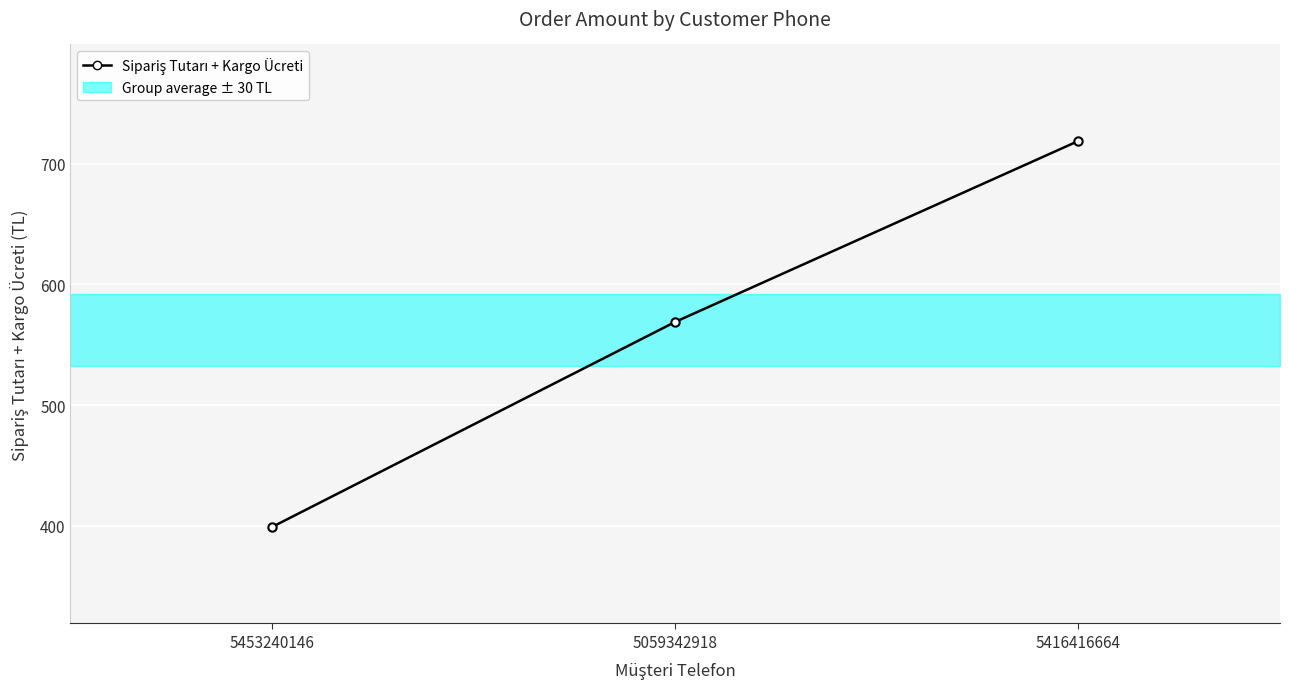

Reading right to left, extract all data points from this chart.

5416416664=719	5059342918=569	5453240146=399